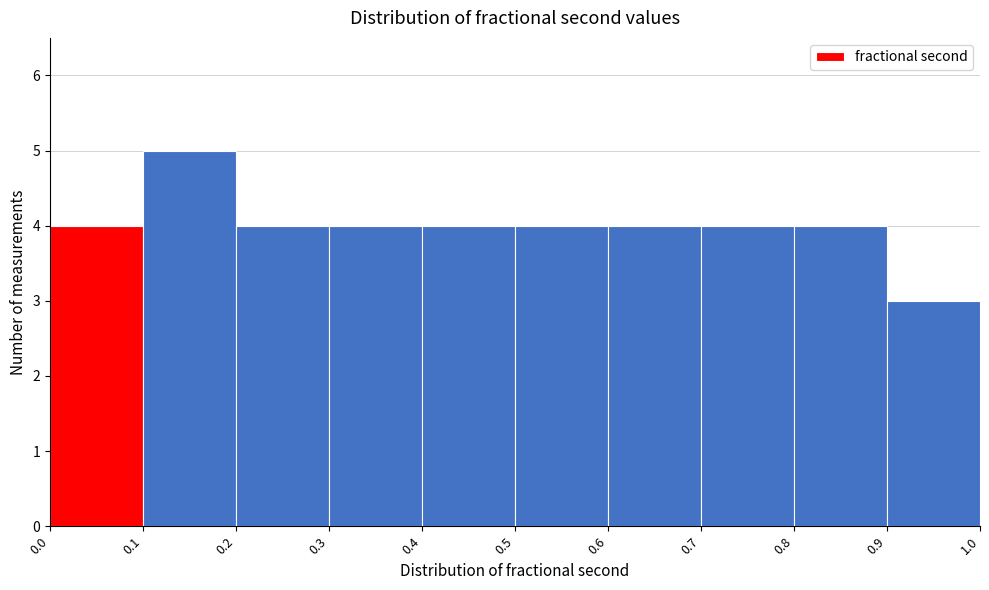

How tall is the bar that spans 0.1 to 0.2 on the x-axis? The values are not printed on the chart, so give them approximately, as read against the axis.

5